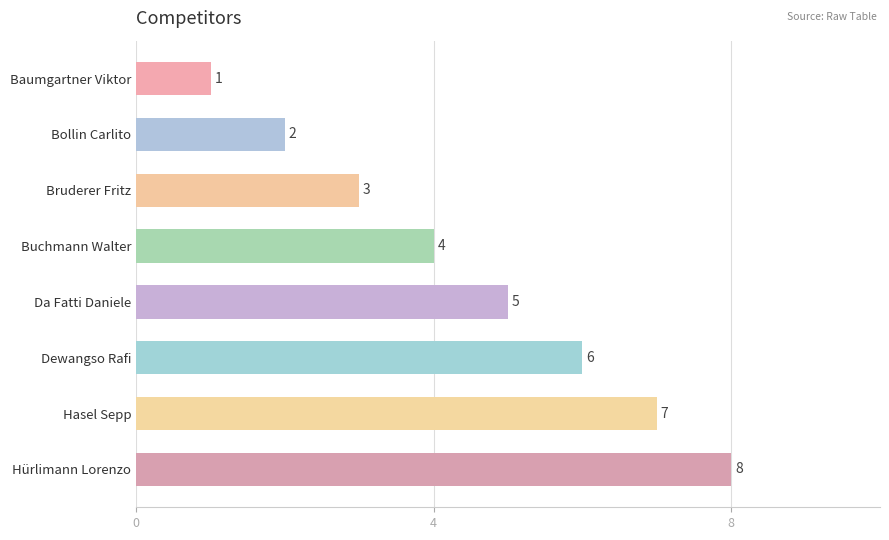

How many bars are there in total?

8